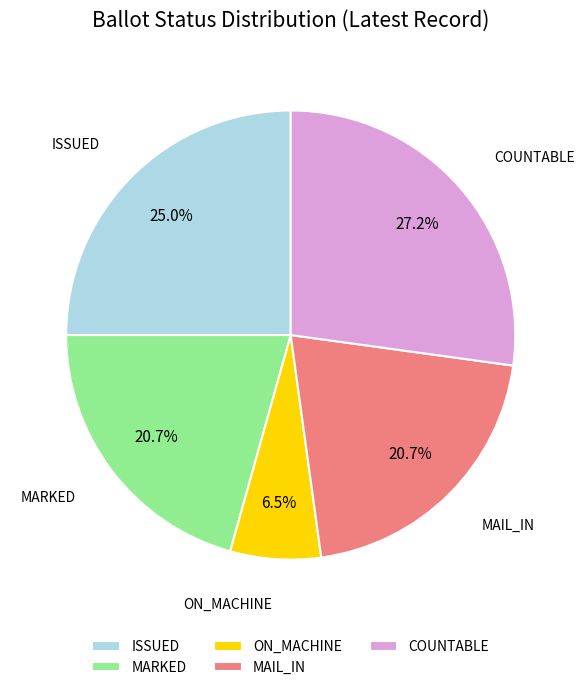

What is the largest slice in the pie chart?

COUNTABLE